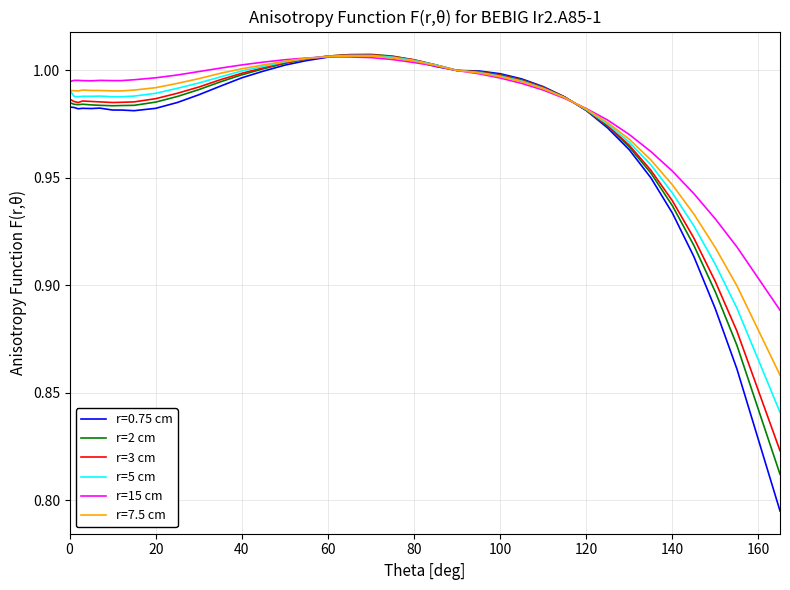

Is this an area chart (filled region under the line)?

No